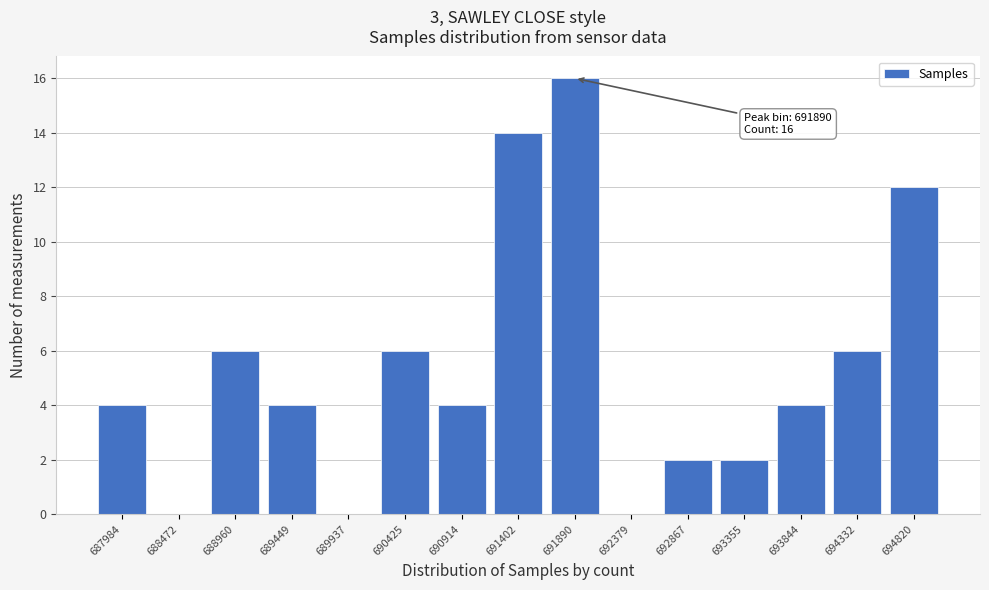

Reading left to right, extract all data points from this chart.

687984=4	688472=0	688960=6	689449=4	689937=0	690425=6	690914=4	691402=14	691890=16	692379=0	692867=2	693355=2	693844=4	694332=6	694820=12